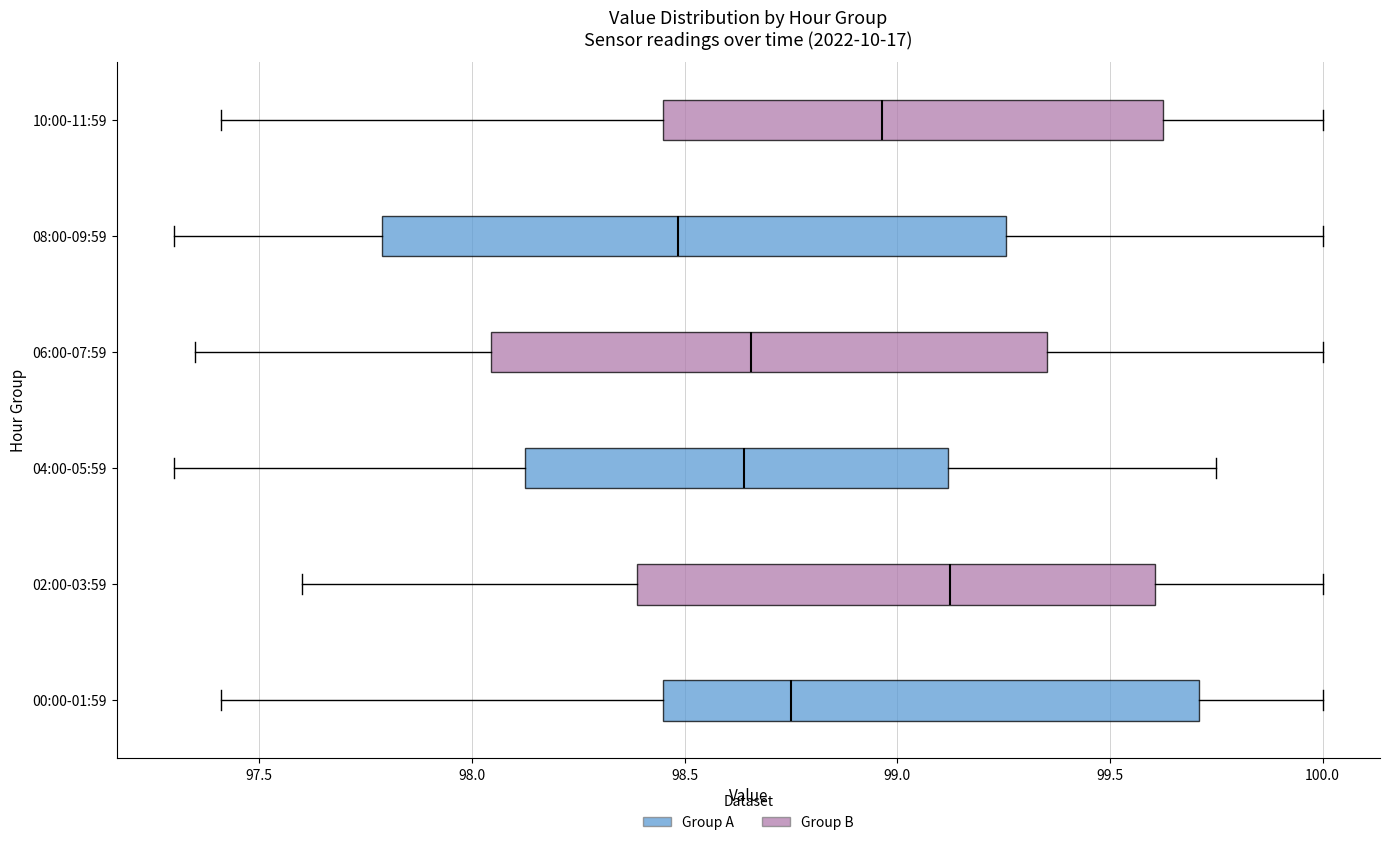

Which box has the furthest to the right median line?

02:00-03:59